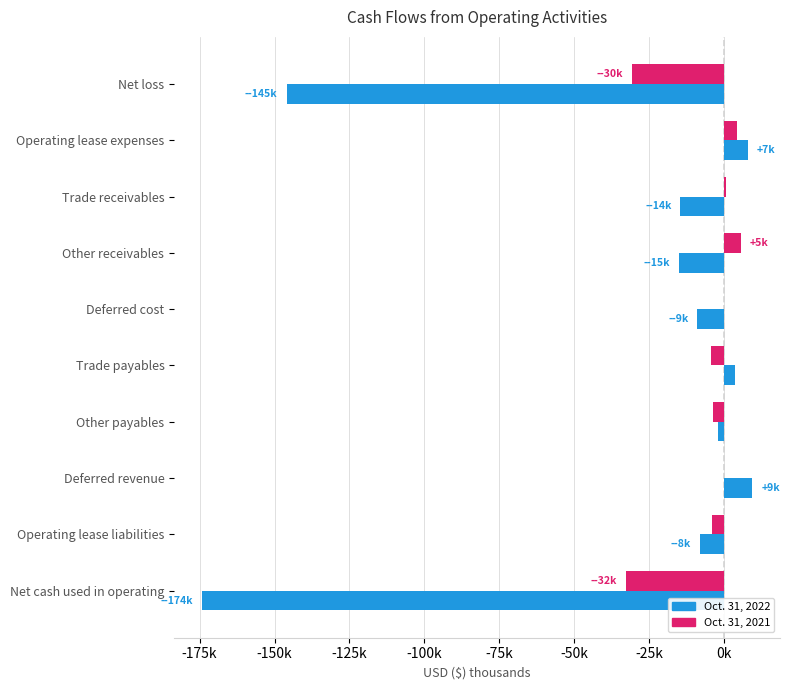

What are all the series names shown in the legend?

Oct. 31, 2022, Oct. 31, 2021